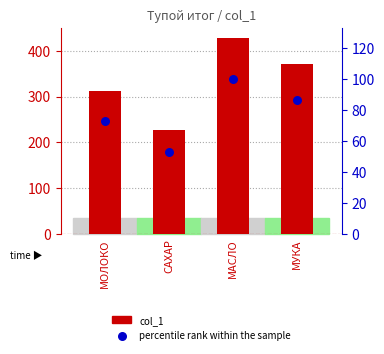

What are all the series names shown in the legend?

col_1, percentile rank within the sample